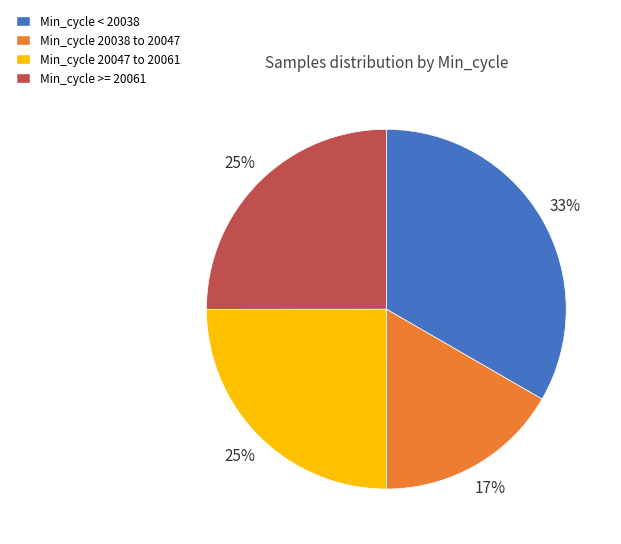

Between Min_cycle 20047 to 20061 and Min_cycle < 20038, which is larger?

Min_cycle < 20038